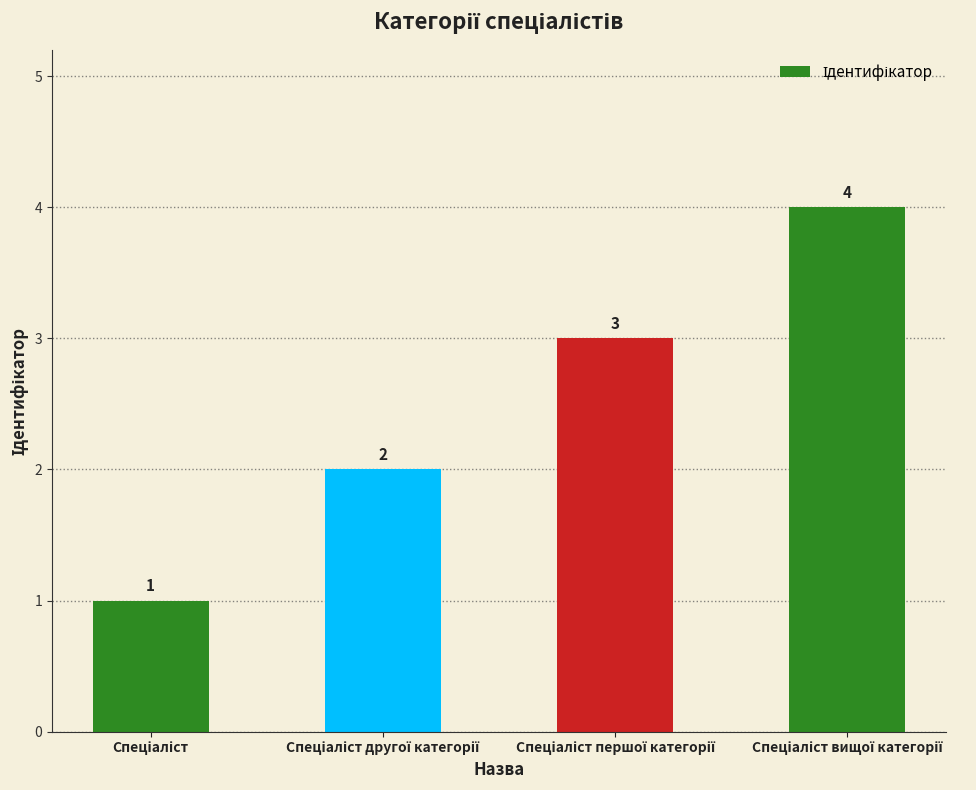

What is the difference between the maximum and minimum values?

3